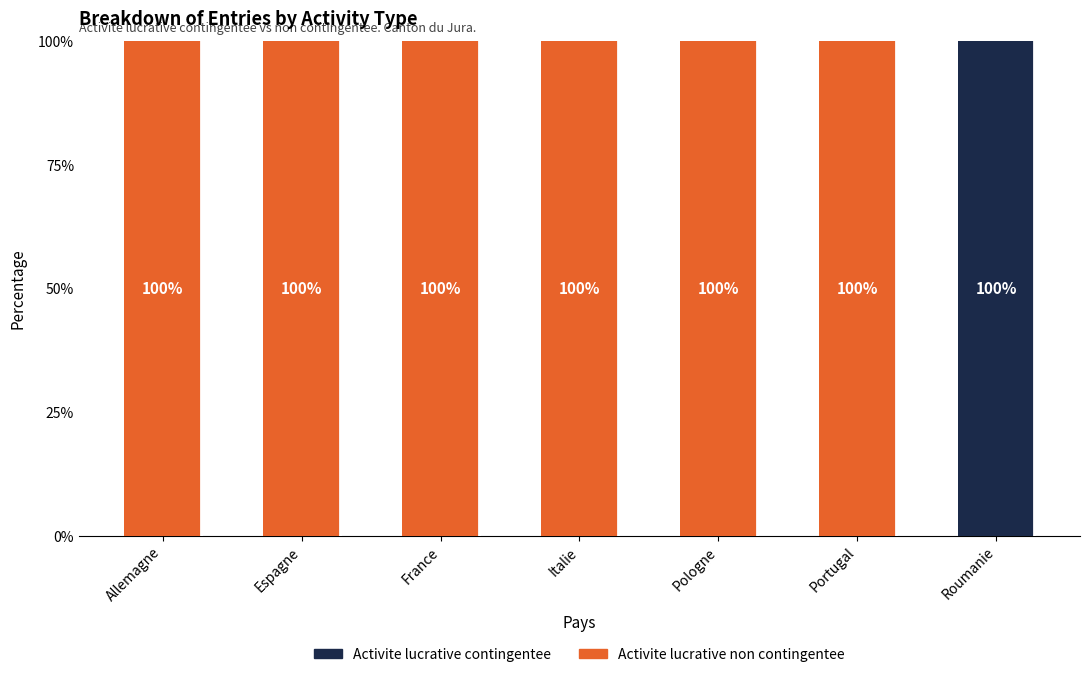

What is the sum of all Activite lucrative contingentee values?

100